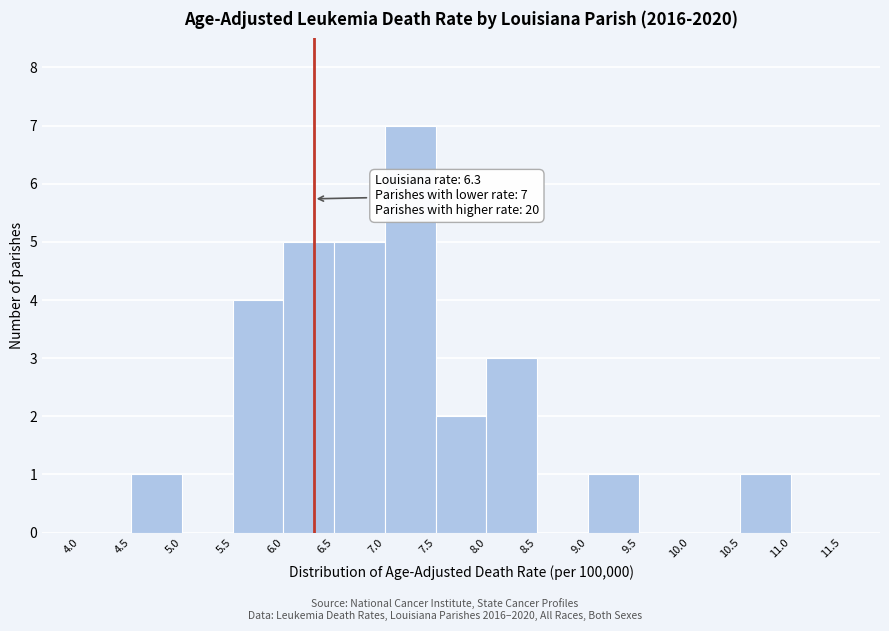

Which range on the x-axis has the tallest bar?

7.0 to 7.5